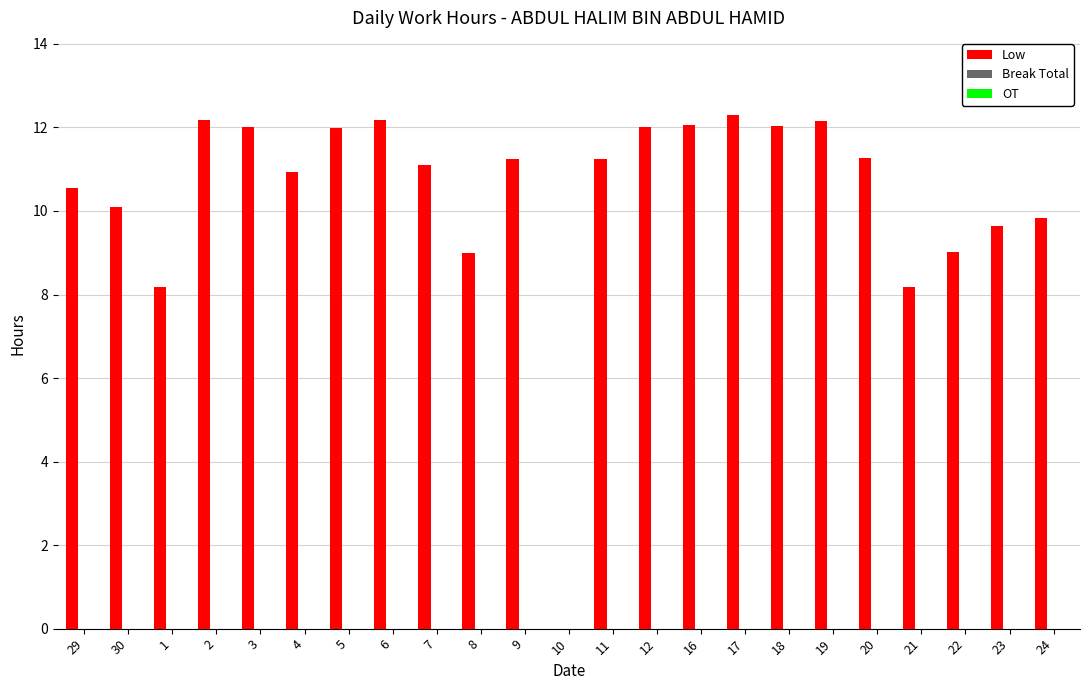

What is the greatest value displayed?

12.3